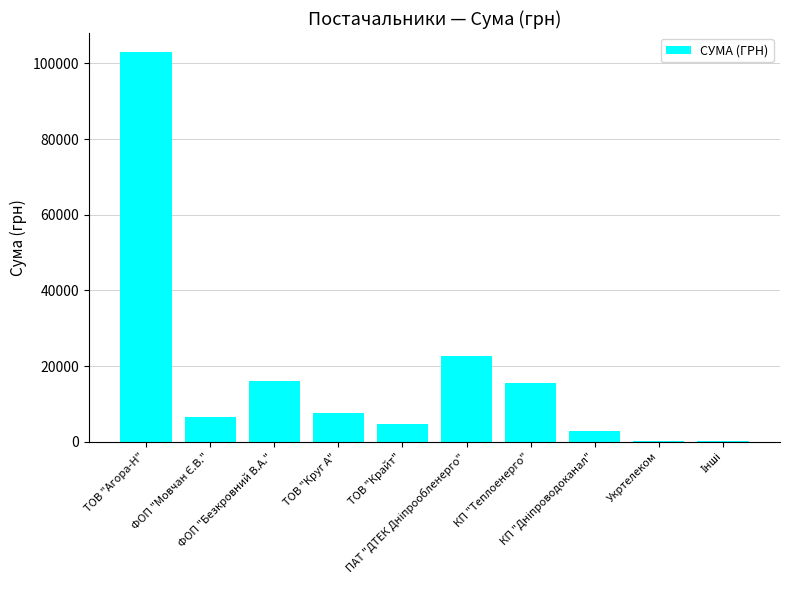

What is the sum of all values?

179092.2